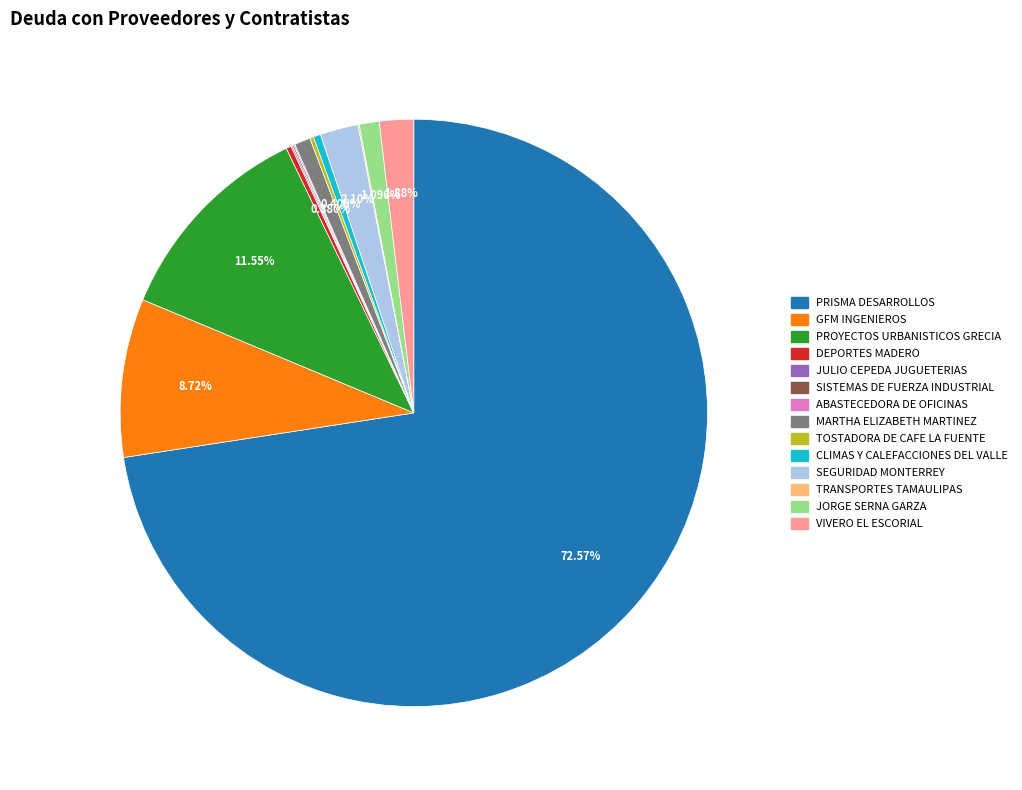

What percentage is the JORGE SERNA GARZA slice, to the nearest percent?

1%